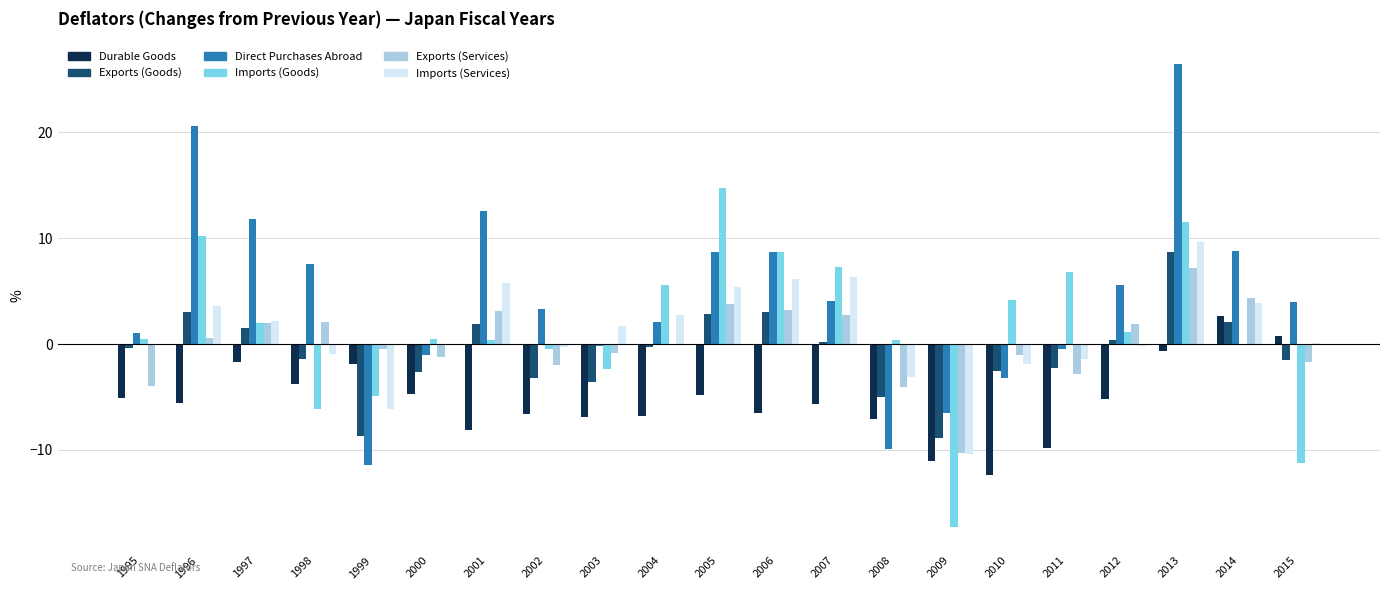

How many groups of bars are there?

21